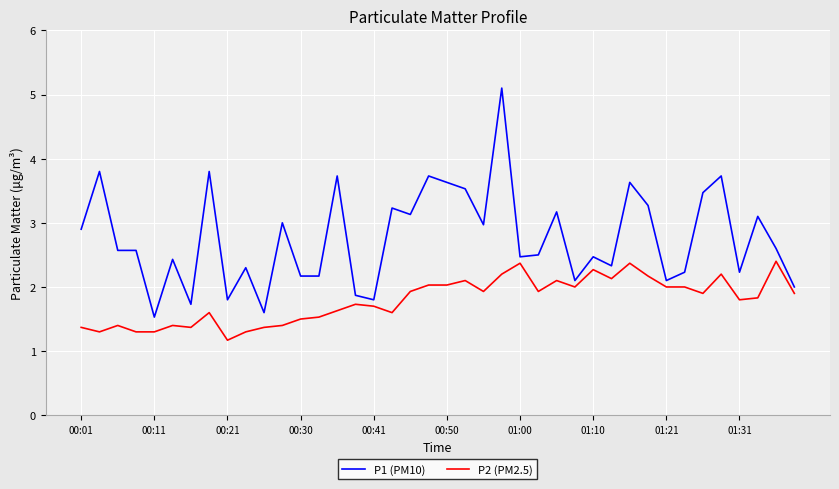

List the series in order of their peak value, highest first.

P1 (PM10), P2 (PM2.5)